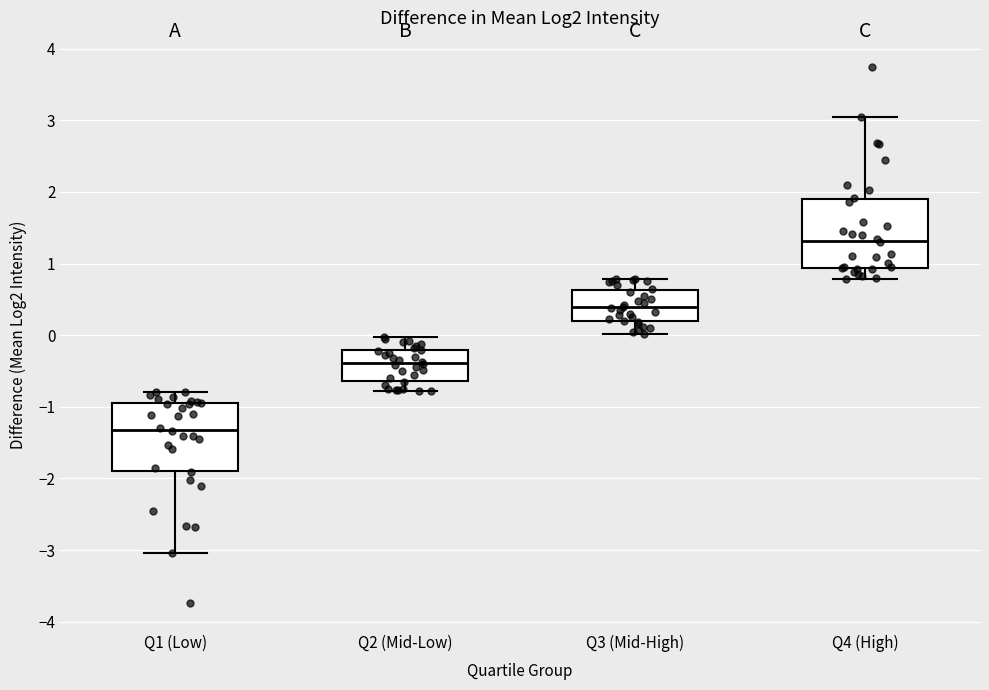

Where does the median line of the box for Q1 (Low) sit on the y-axis? The values are not printed on the chart, so give them approximately, as read against the axis.

-1.3